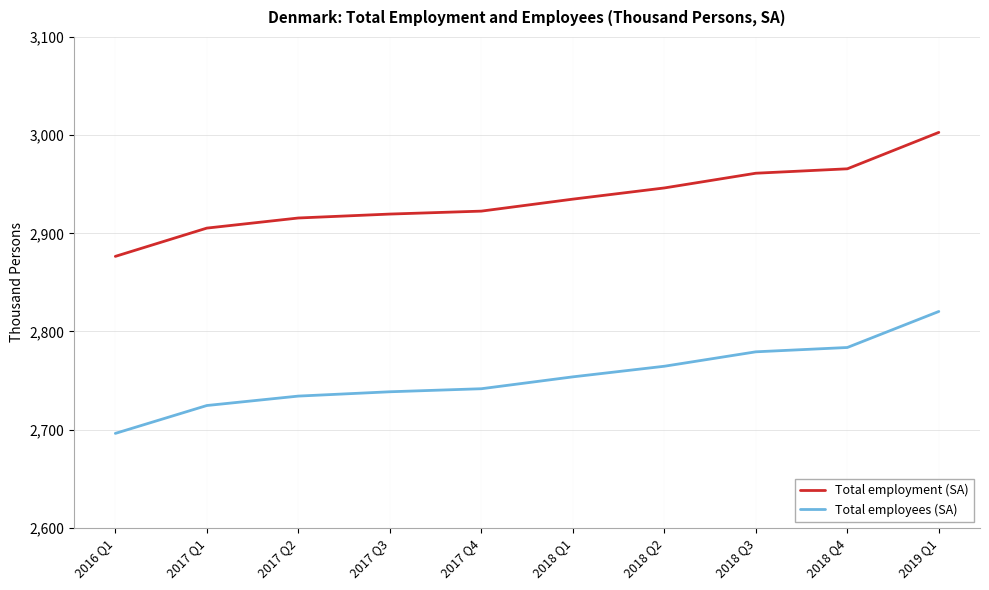

True or false: Total employees (SA) and Total employment (SA) intersect in this chart.

False